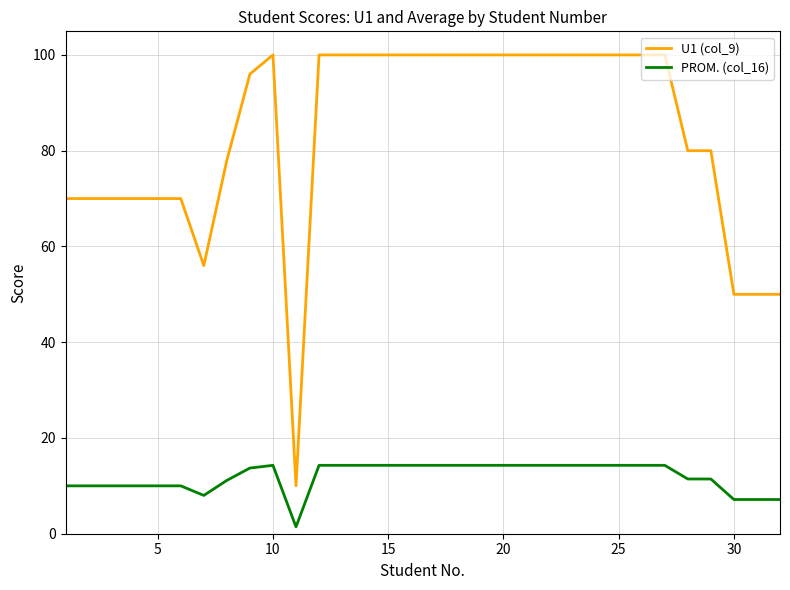

True or false: PROM. (col_16) and U1 (col_9) cross at least once.

False